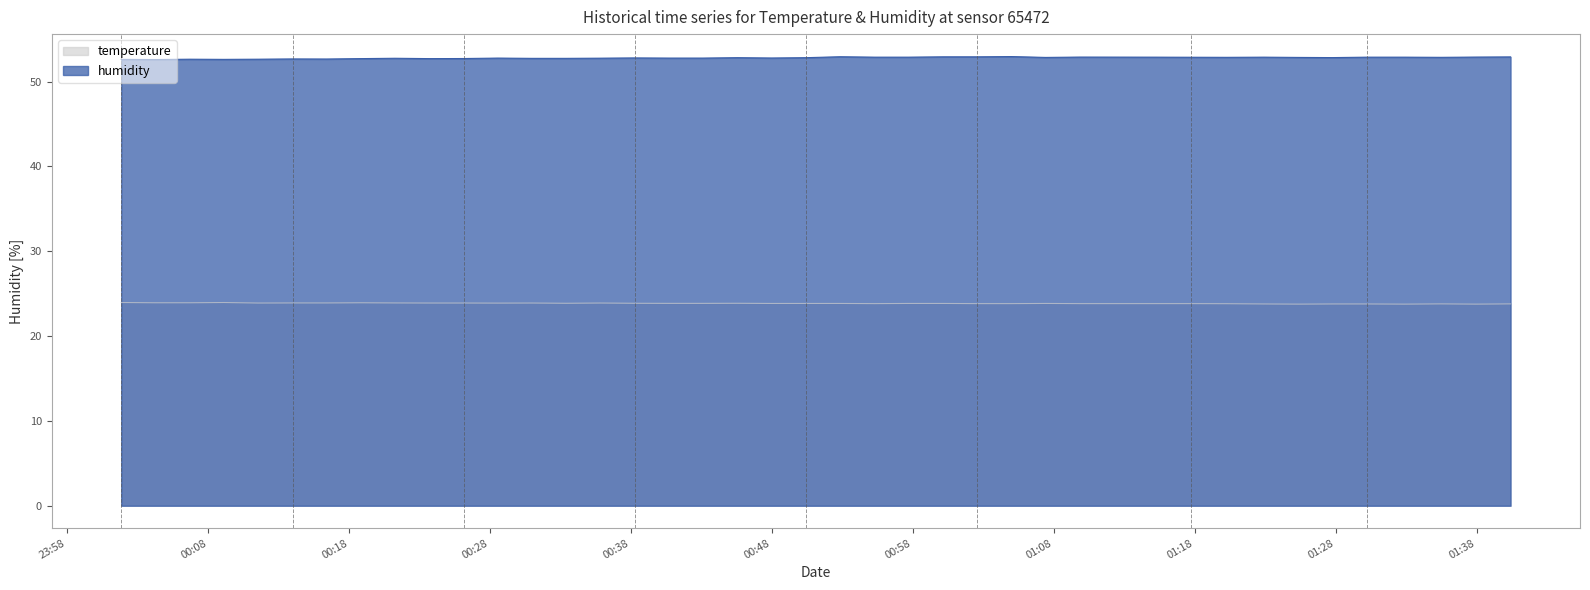

True or false: temperature and humidity cross at least once.

False